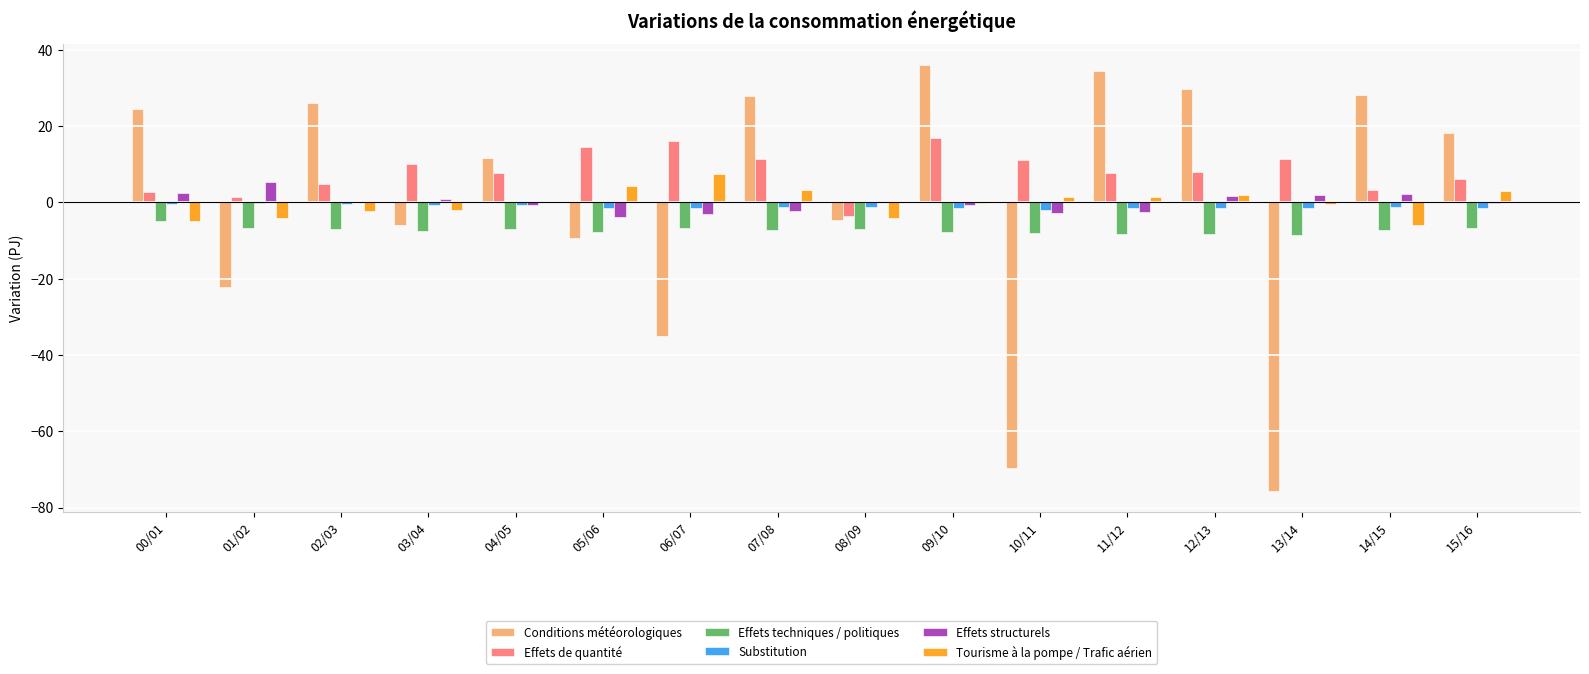

What is the greatest value displayed?

35.9